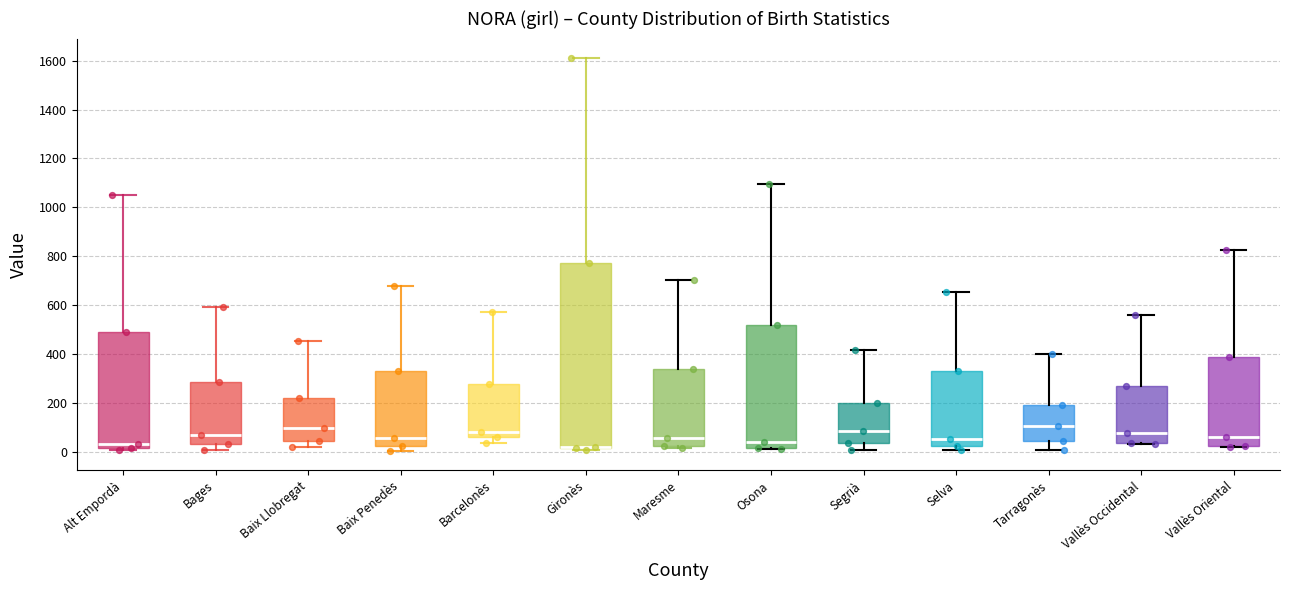

Which box is the tallest, from its lower edge to its upper edge?

Gironès